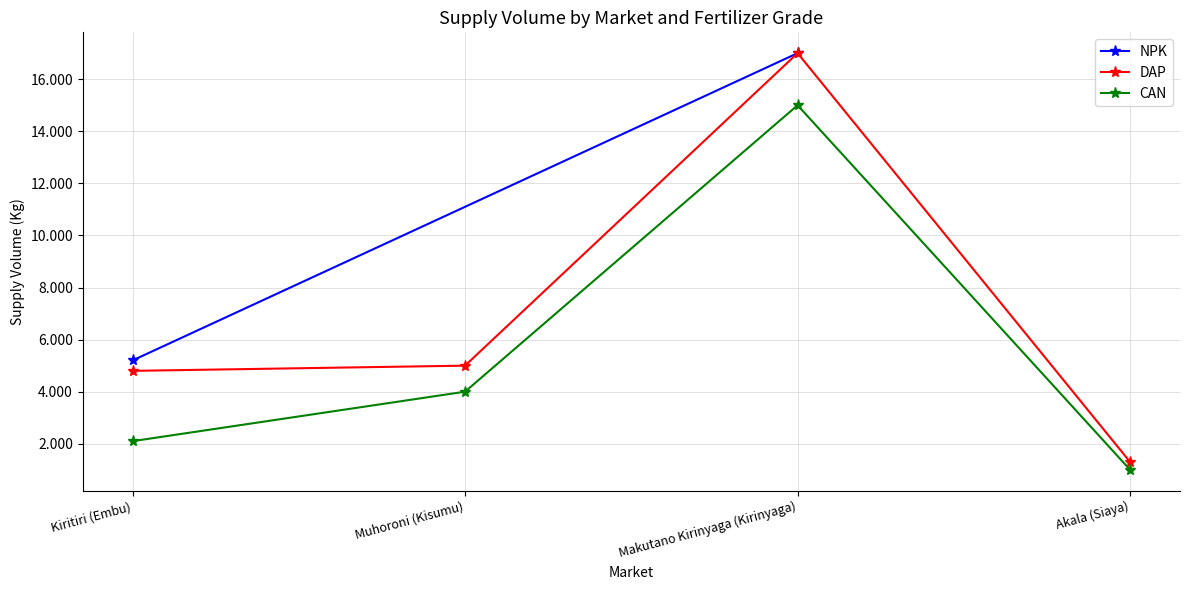

What is the average value of the DAP series?

7025